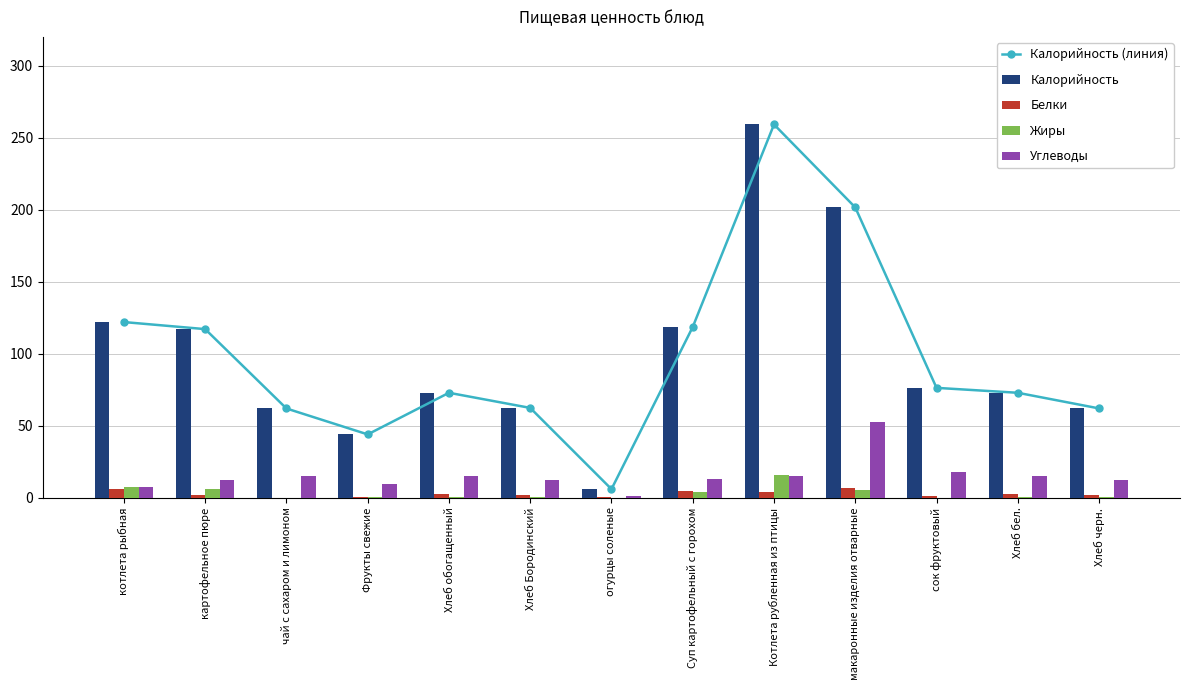

The value of Белки at Суп картофельный с горохом is 6.6. True or false?

False